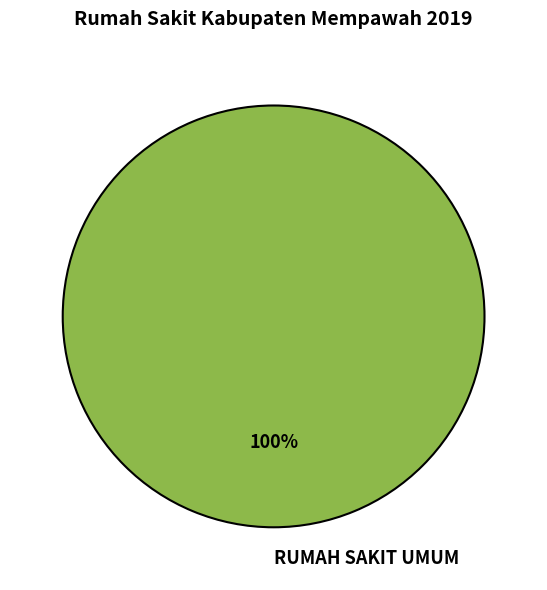

Is there any slice that represents more than half of the pie?

Yes